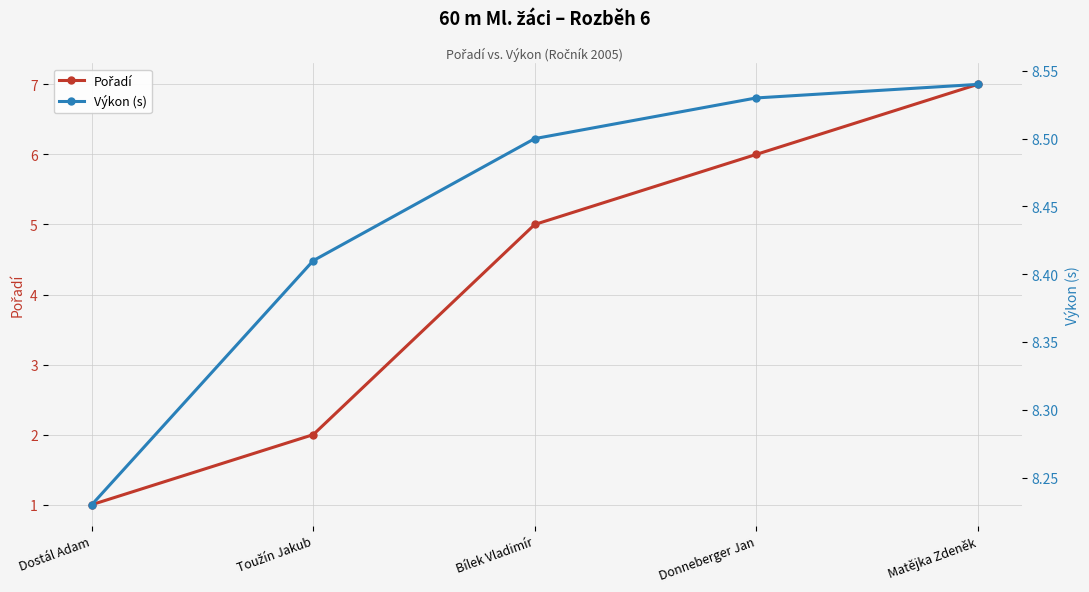

True or false: Výkon (s) has a value of 13.0 at Dostál Adam.

False